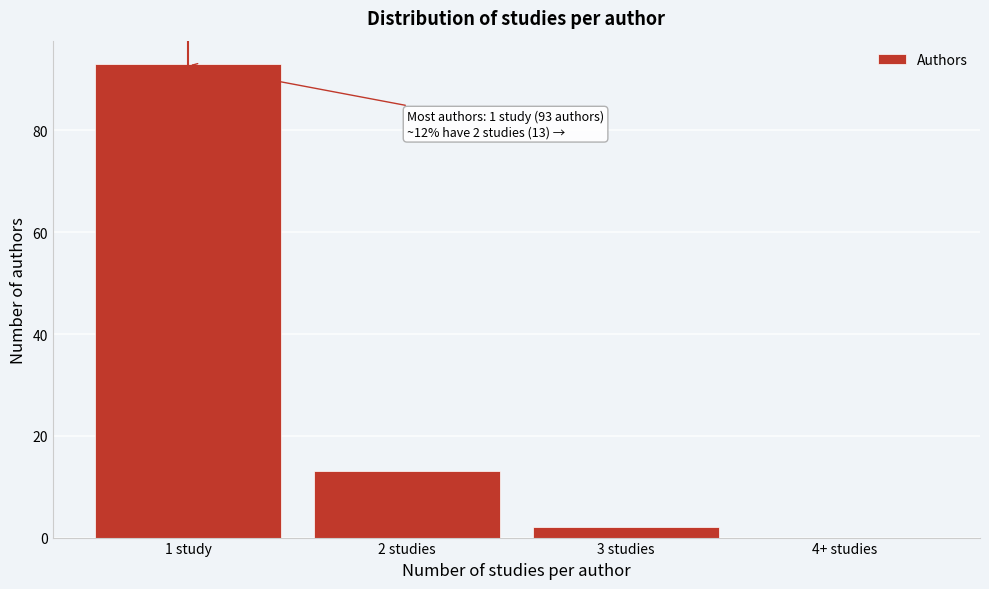

Reading right to left, list all the values displayed in this chart.

4+ studies=0	3 studies=2	2 studies=13	1 study=93